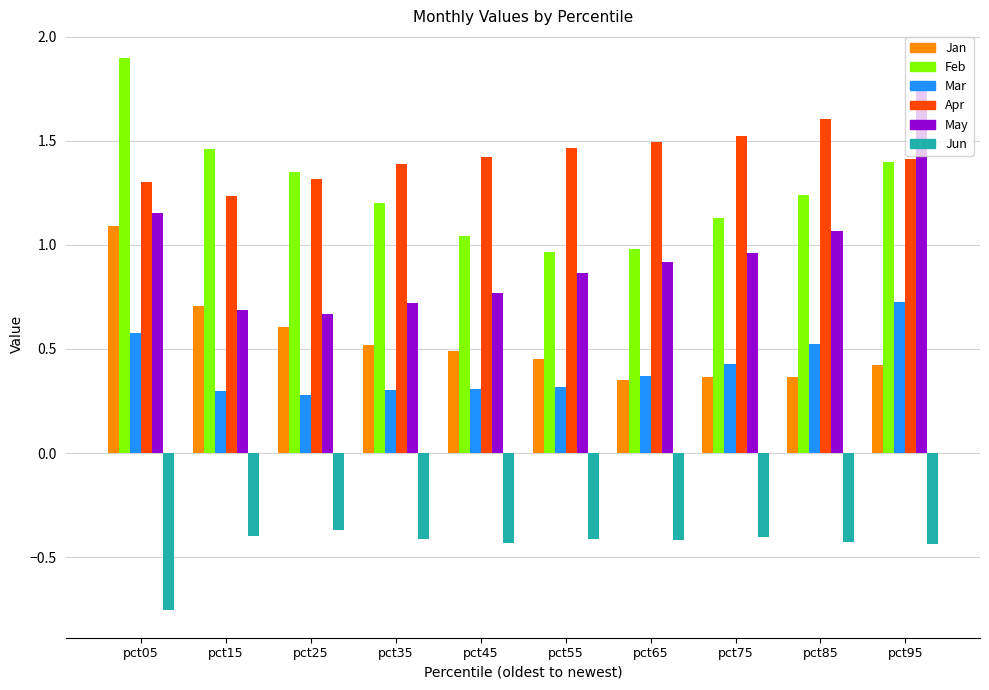

How many groups of bars are there?

10